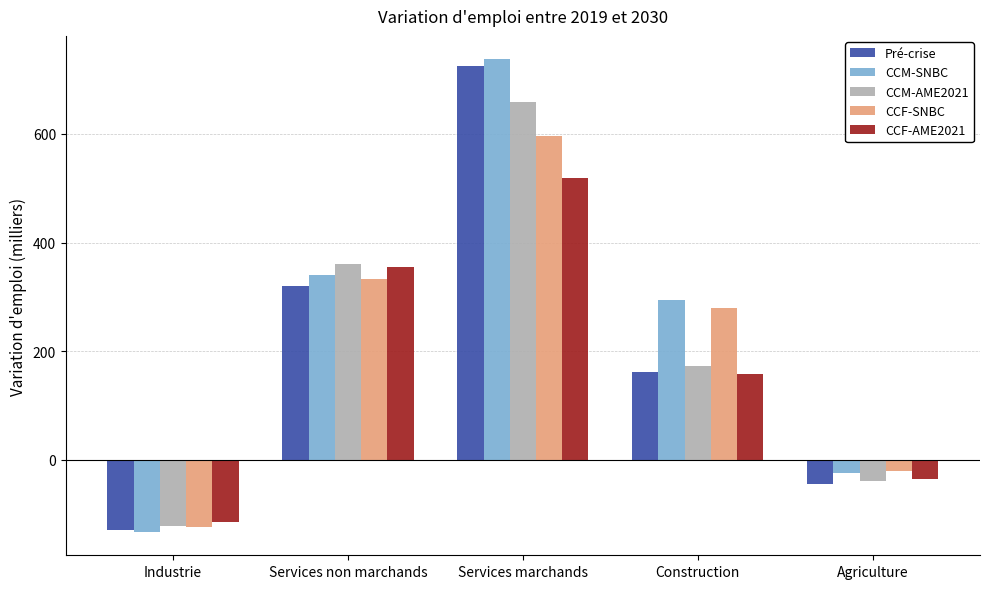

Reading left to right, extract all data points from this chart.

Pré-crise: -128.5	320.7	725.1	162.1	-44.7
CCM-SNBC: -132.3	340.1	737.0	294.9	-23.8
CCM-AME2021: -121.9	361.4	659.5	172.9	-39.5
CCF-SNBC: -124.2	333.0	596.7	278.9	-20.1
CCF-AME2021: -114.9	354.2	519.2	157.8	-35.9